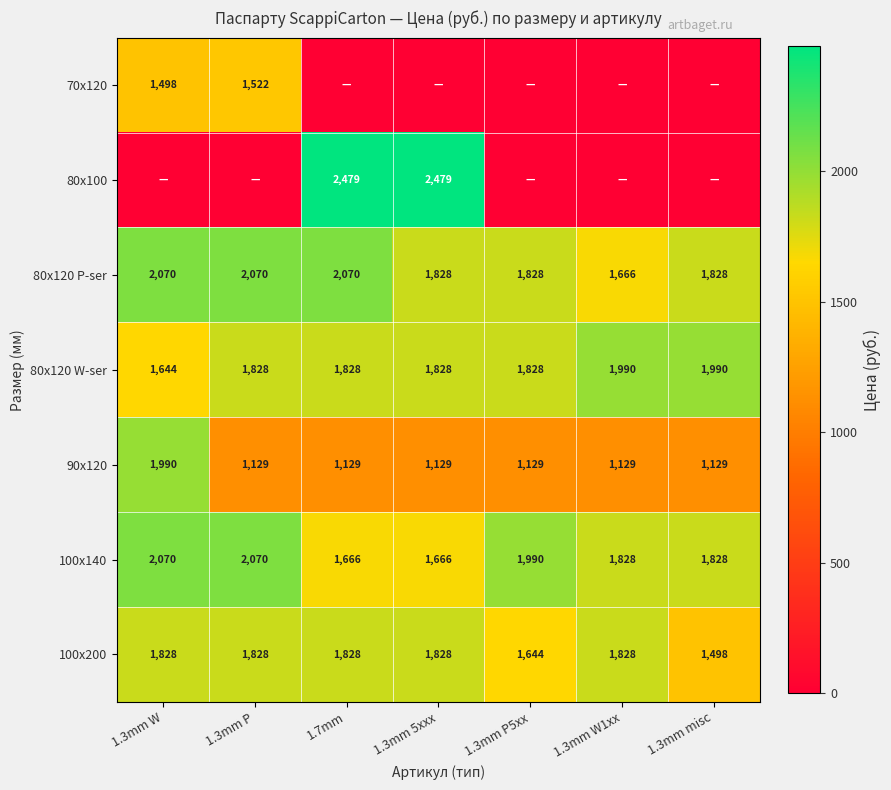

What is the approximate value of 90x120 at 1.3mm 5xxx?

1129